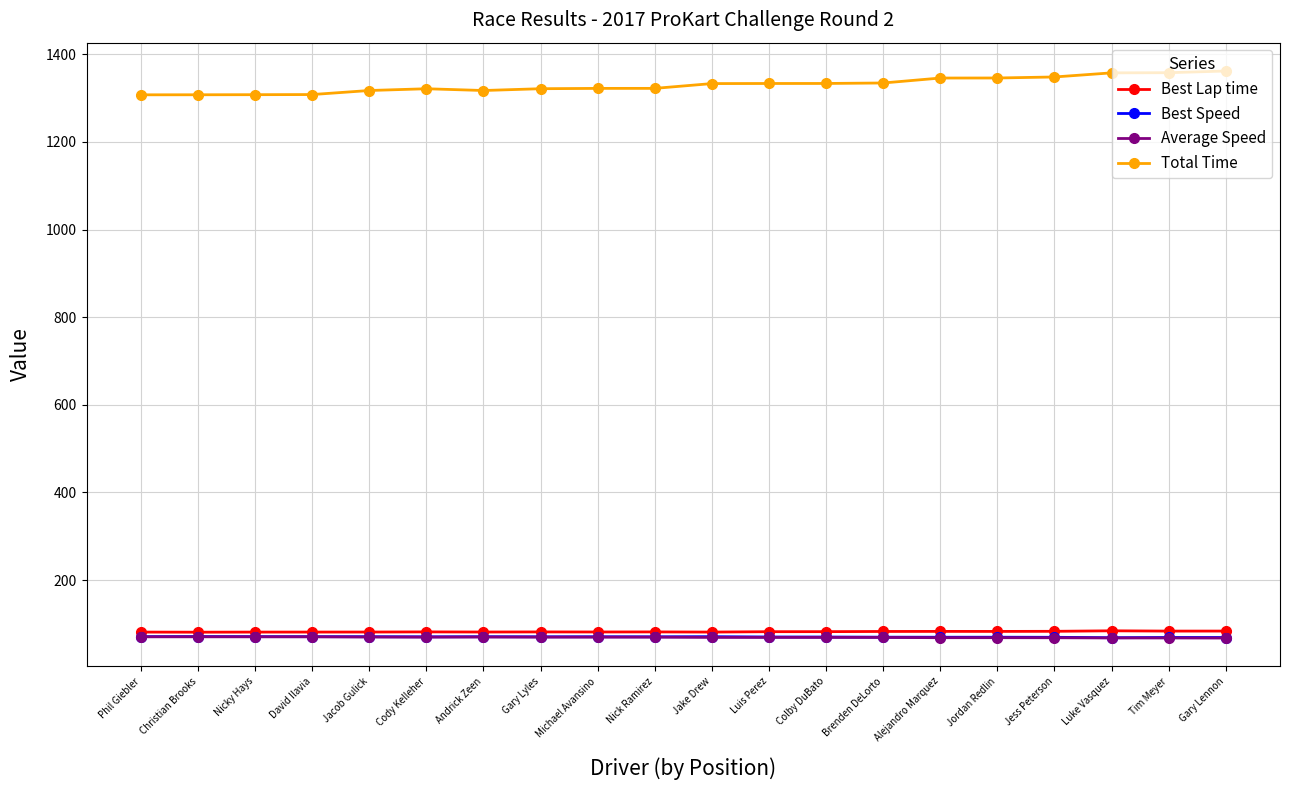

Is this an area chart (filled region under the line)?

No